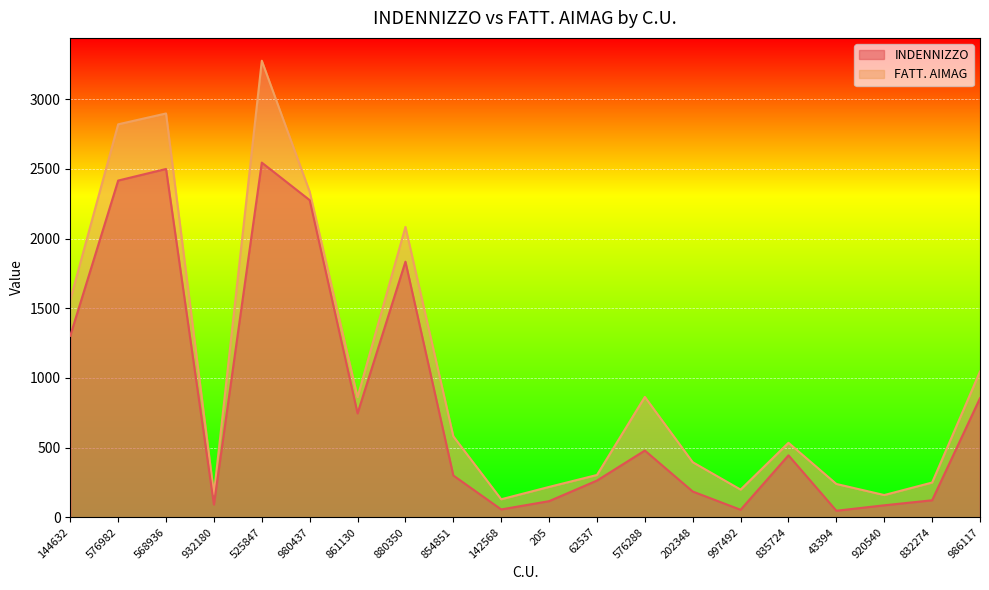

True or false: INDENNIZZO and FATT. AIMAG cross at least once.

False